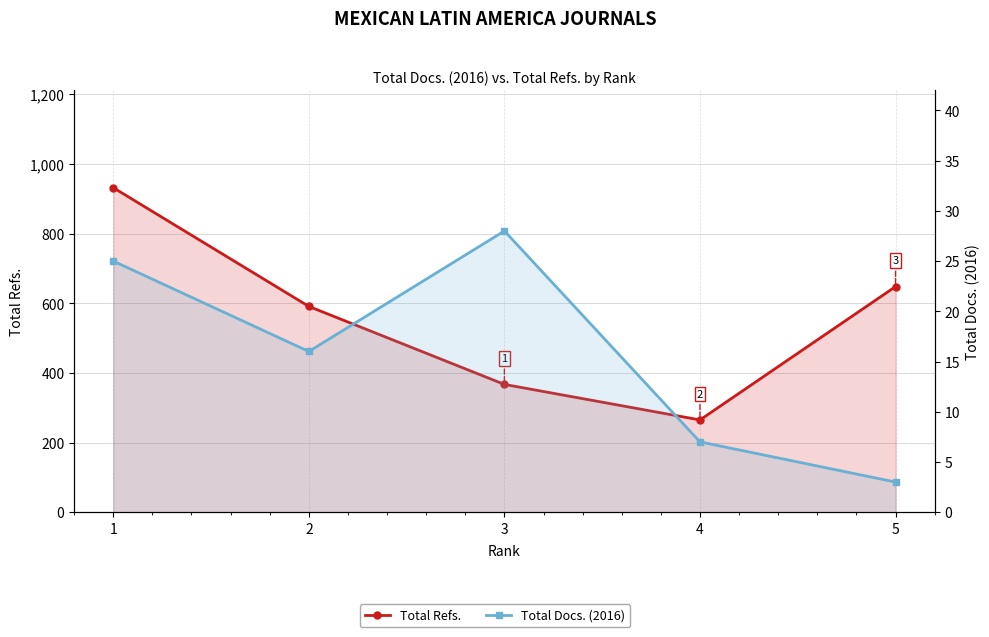

True or false: Total Docs. (2016) and Total Refs. intersect in this chart.

False